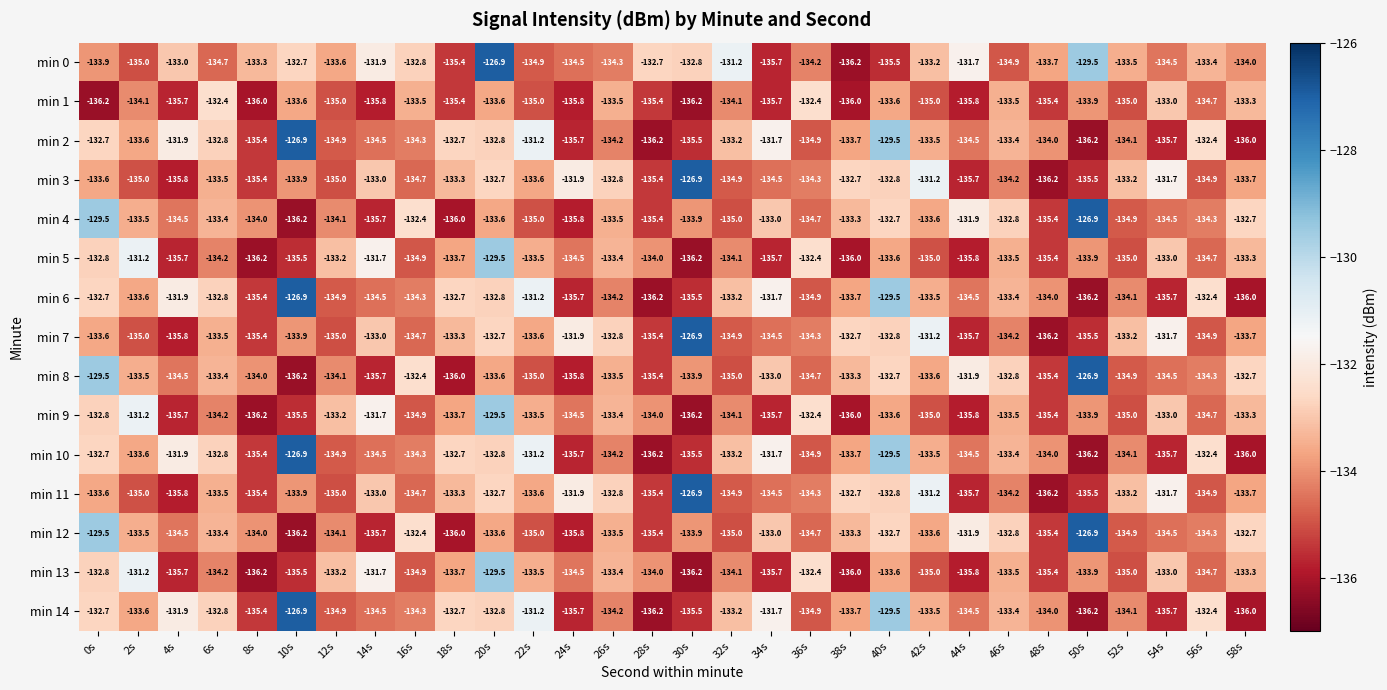

What is the sum of all min 7 values?

-4012.0